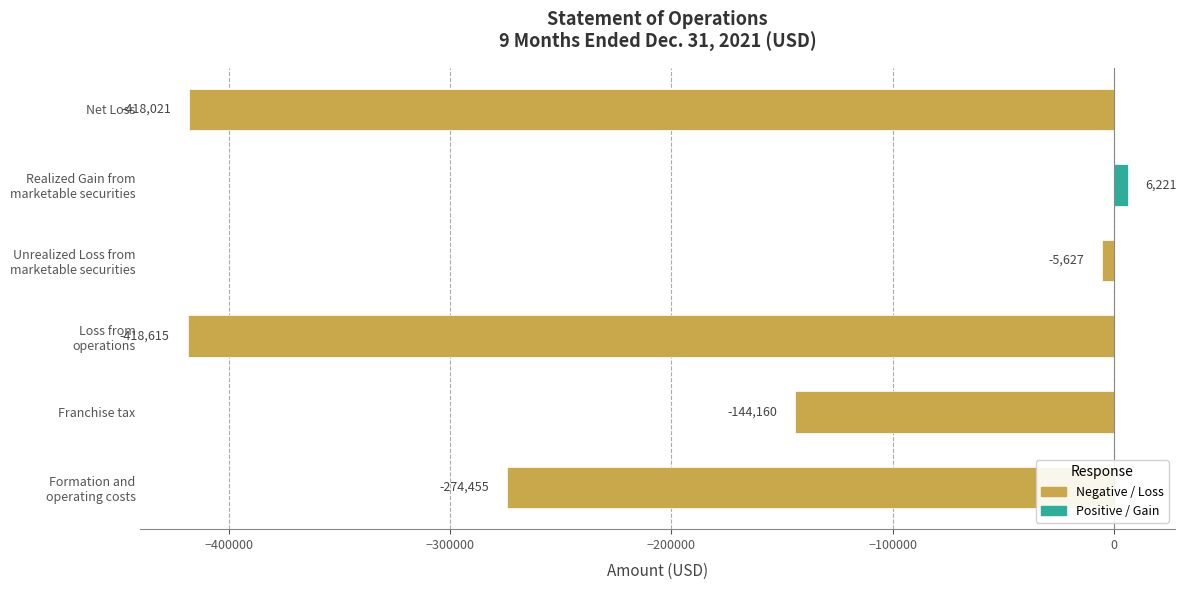

List the labels in order of value, largest first.

Realized Gain from
marketable securities, Unrealized Loss from
marketable securities, Franchise tax, Formation and
operating costs, Net Loss, Loss from
operations